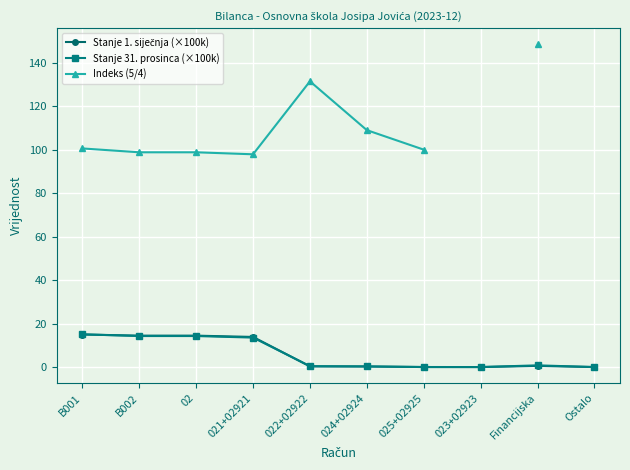

Rank the series at 024+02924 from highest to lowest value.

Indeks (5/4), Stanje 31. prosinca (×100k), Stanje 1. siječnja (×100k)